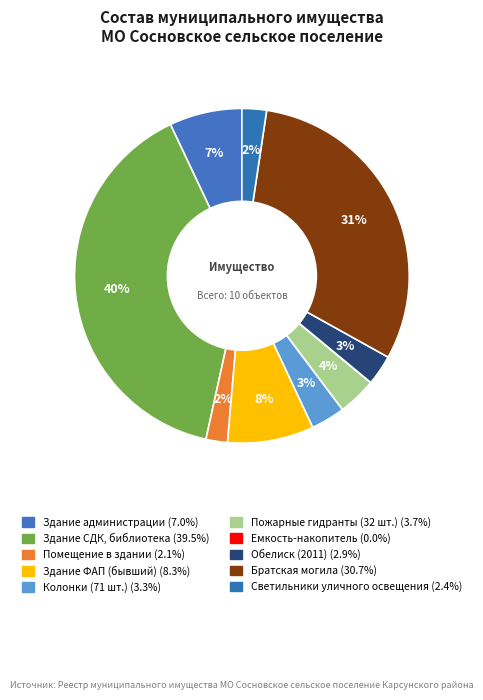

Count the number of slices in the pie.

10